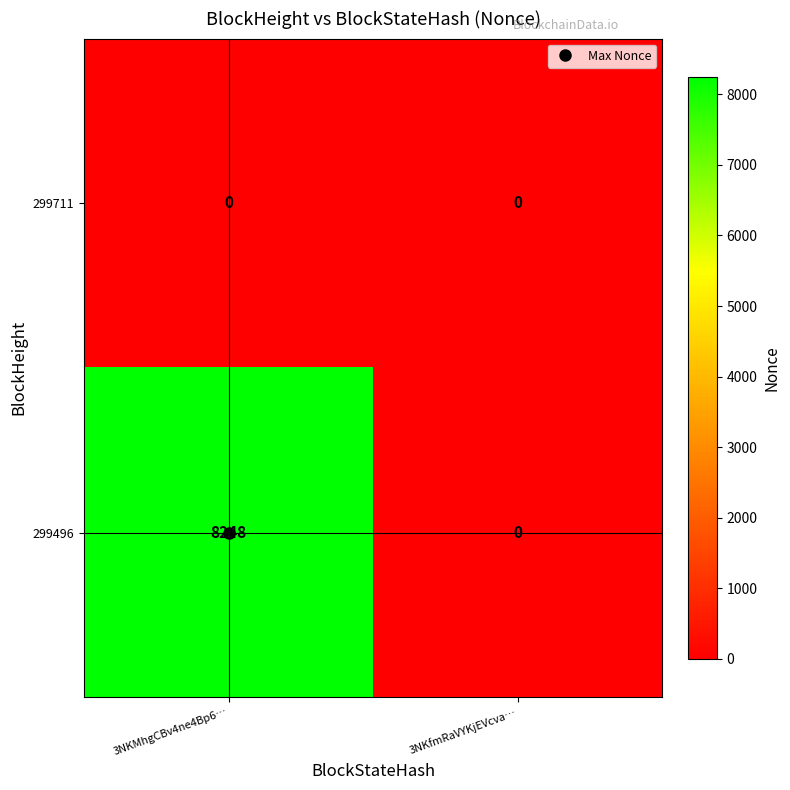

The 299711 series shows 0 at 3NKfmRaVYKjEVcva…. True or false?

True